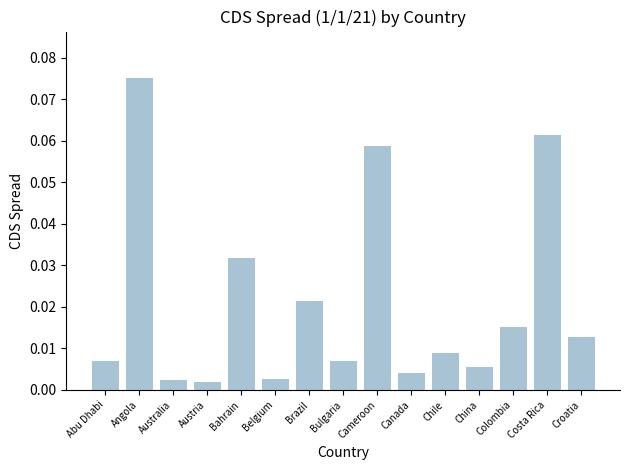

What is the label of the 13th bar from the right?

Australia